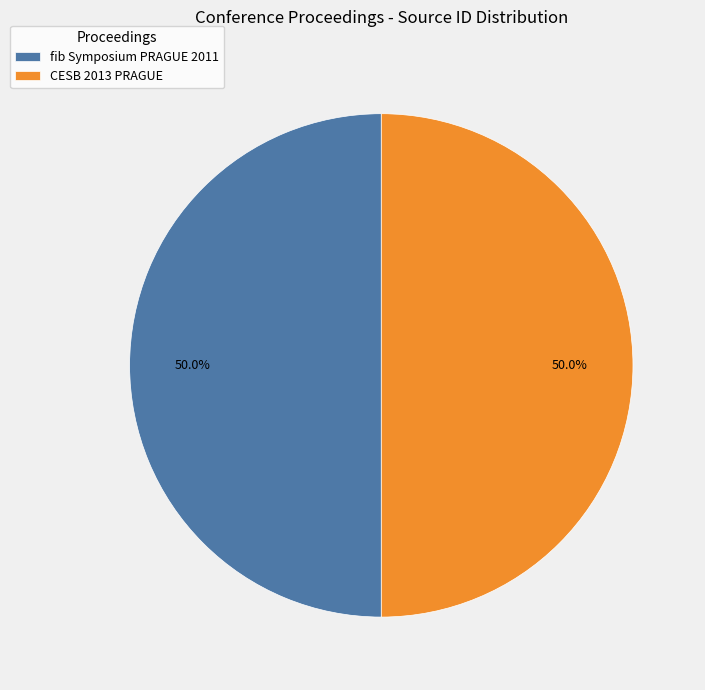

The fib Symposium PRAGUE 2011 slice represents 62% of the pie. True or false?

False